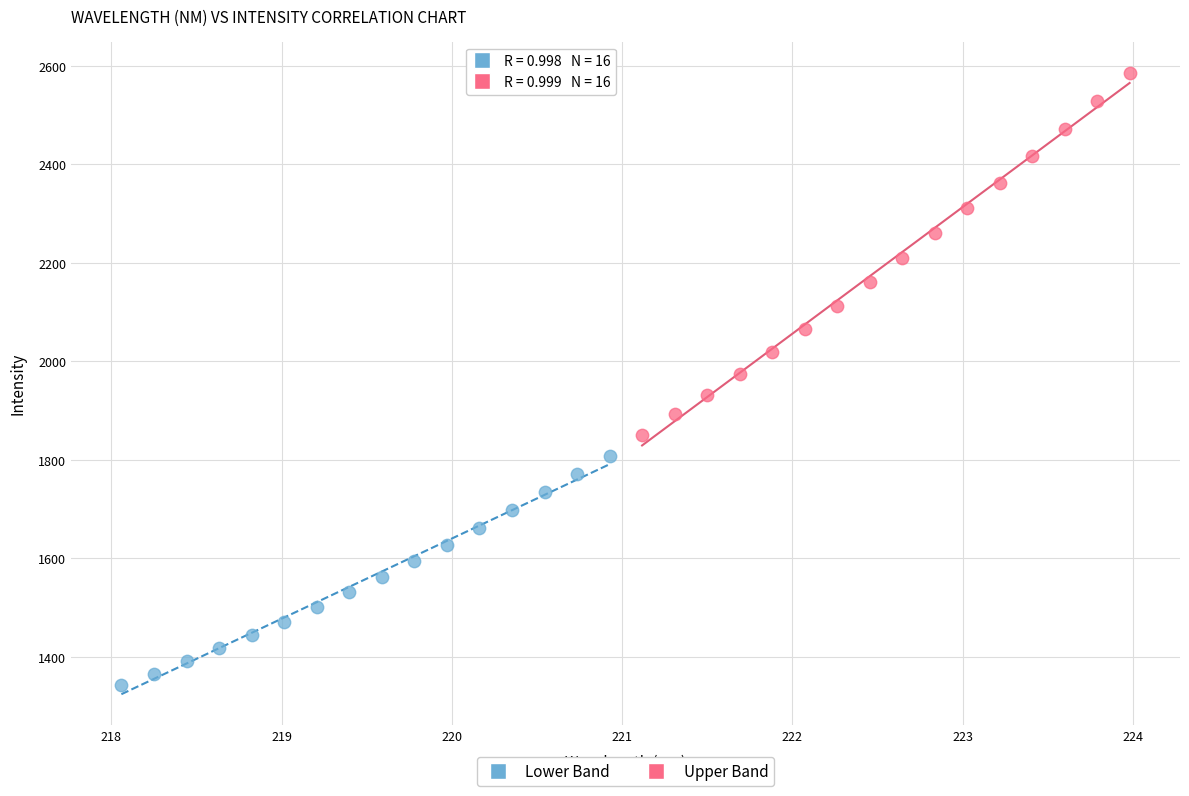

Which series contains the highest Y value?

Upper Band